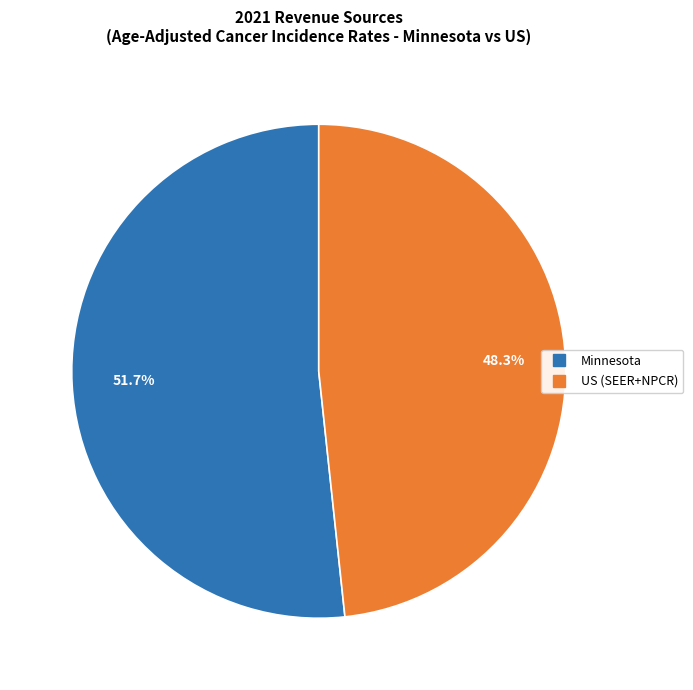

True or false: US (SEER+NPCR) accounts for 48% of the total.

True